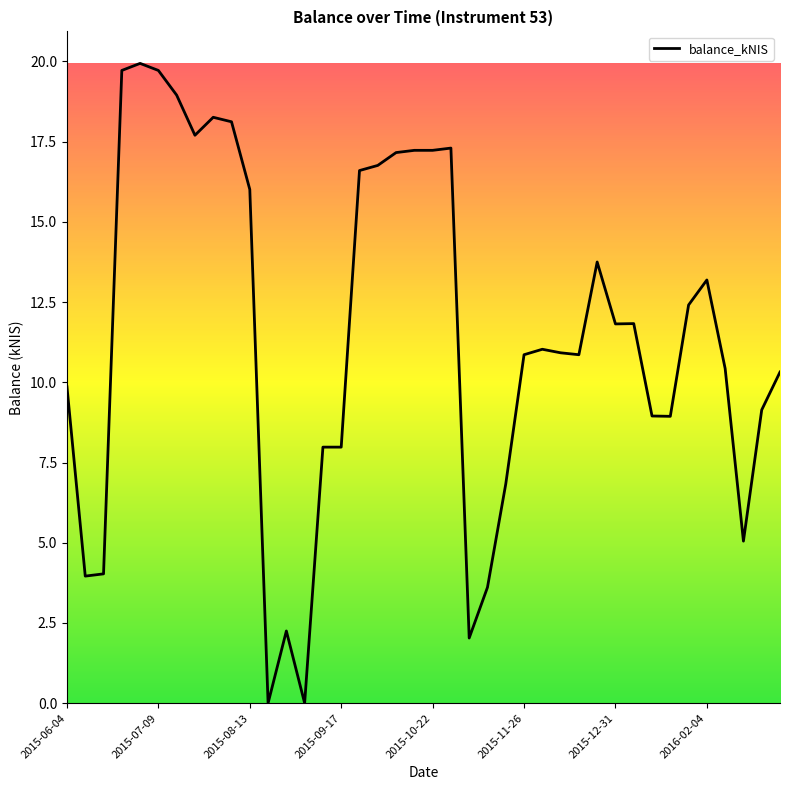

How many points are lower than both their immediate neighbors (excluding endpoints)?

9